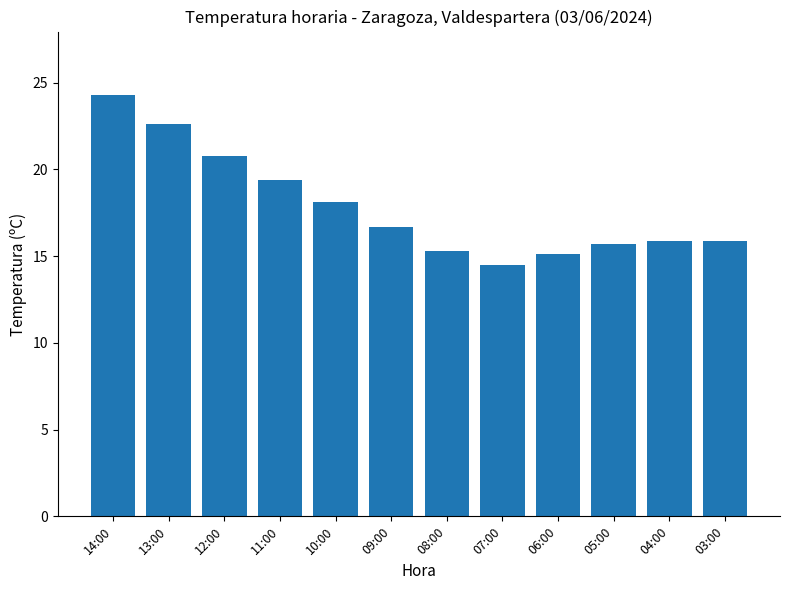

What is the change in value from 09:00 to 04:00?

-0.8